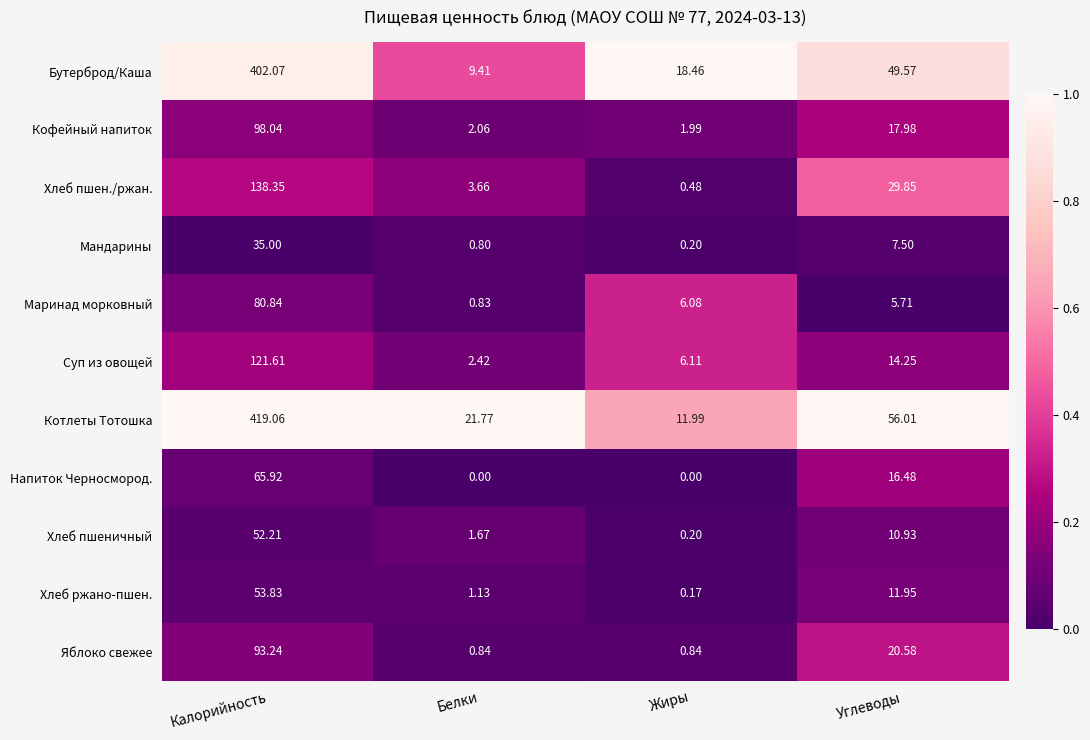

Rank the series by their maximum value, from lowest to highest.

Мандарины, Хлеб пшеничный, Хлеб ржано-пшен., Напиток Черносмород., Маринад морковный, Яблоко свежее, Кофейный напиток, Суп из овощей, Хлеб пшен./ржан., Бутерброд/Каша, Котлеты Тотошка